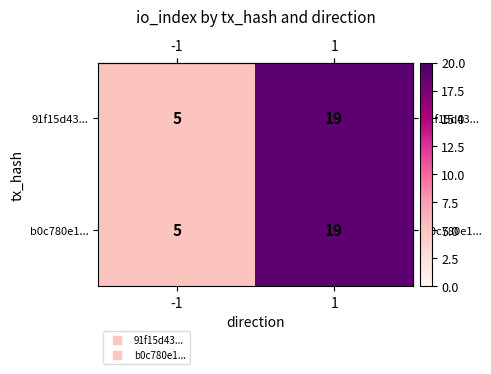

How many values in the b0c780e1... series are below 19?

1